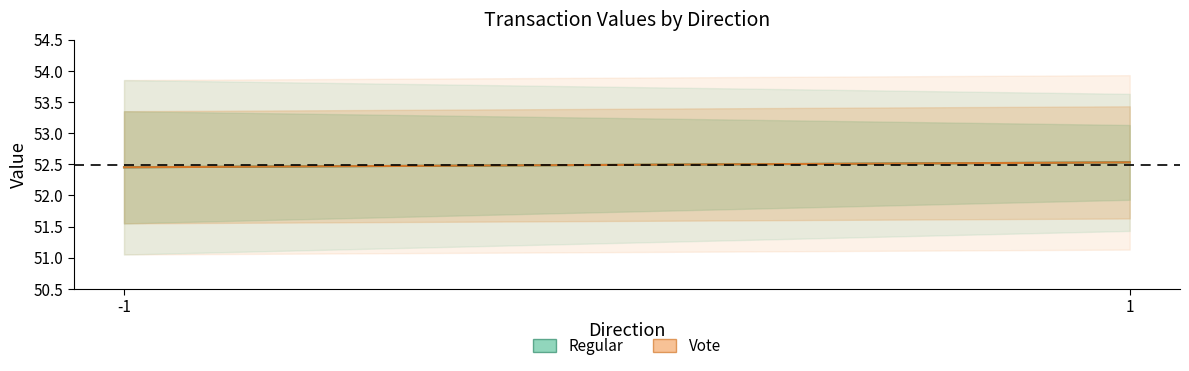

The Regular series shows 52.5 at 1. True or false?

True